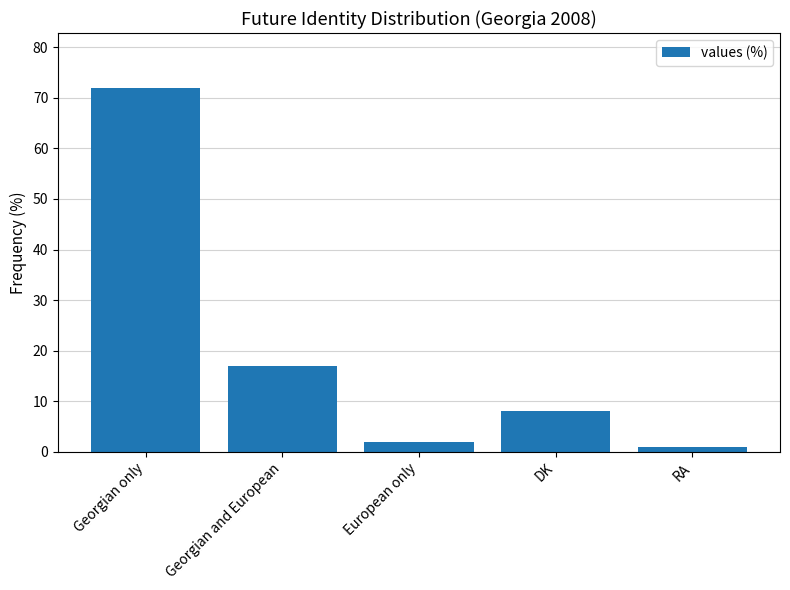

Which label corresponds to the smallest value in the chart?

RA